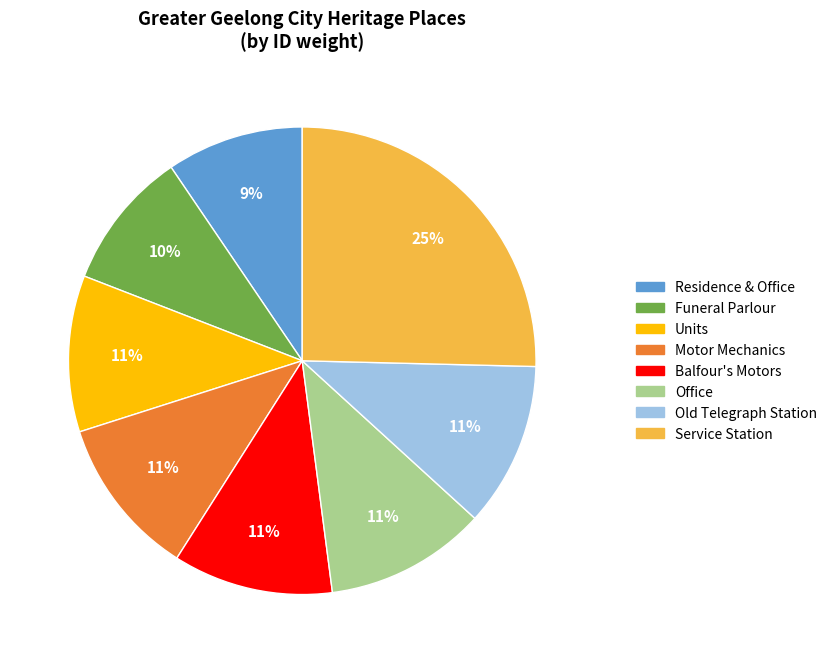

To the nearest percent, what is the combined percentage of Motor Mechanics and Office?

22%